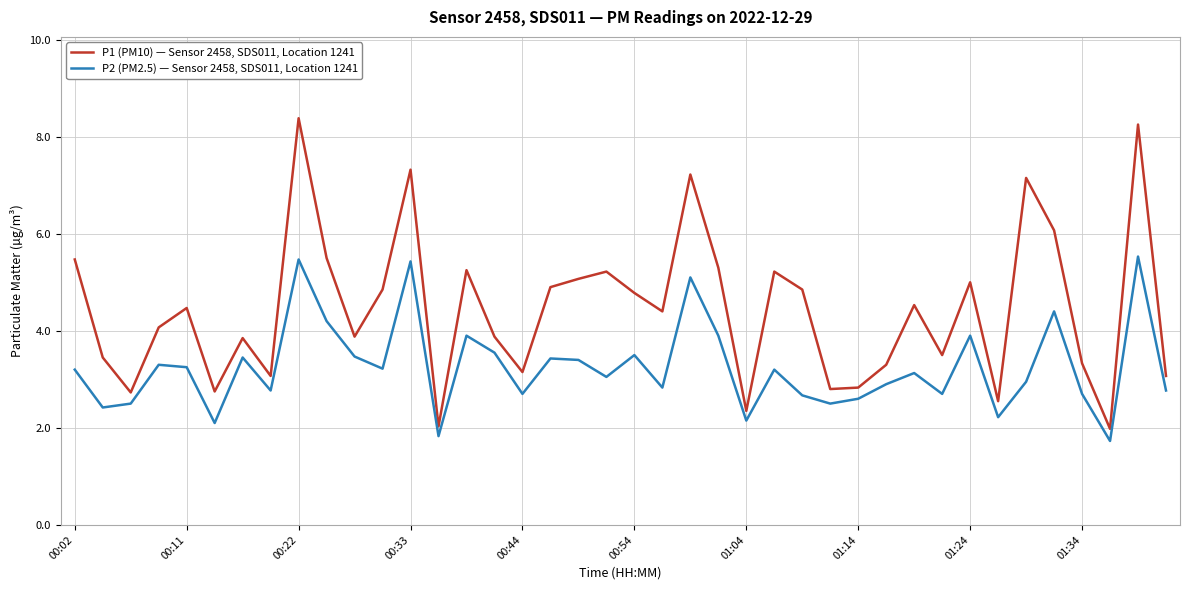

What are all the series names shown in the legend?

P1 (PM10) — Sensor 2458, SDS011, Location 1241, P2 (PM2.5) — Sensor 2458, SDS011, Location 1241